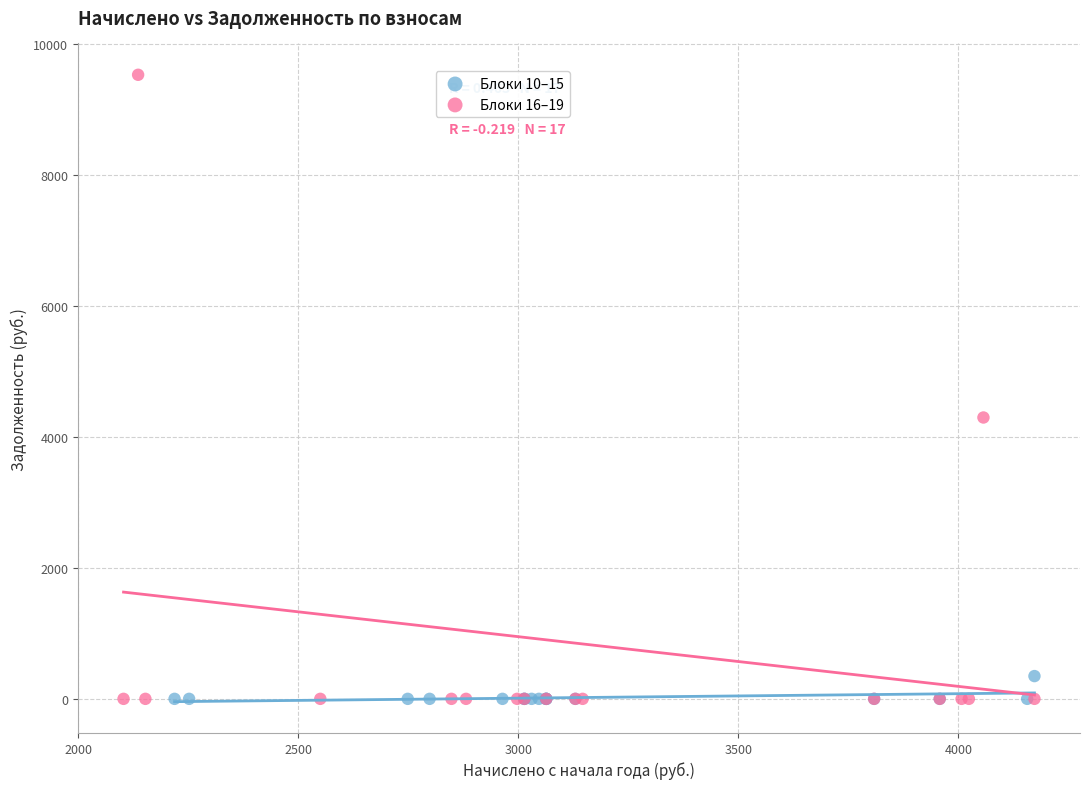

Which series has the widest spread of Y values?

Блоки 16–19